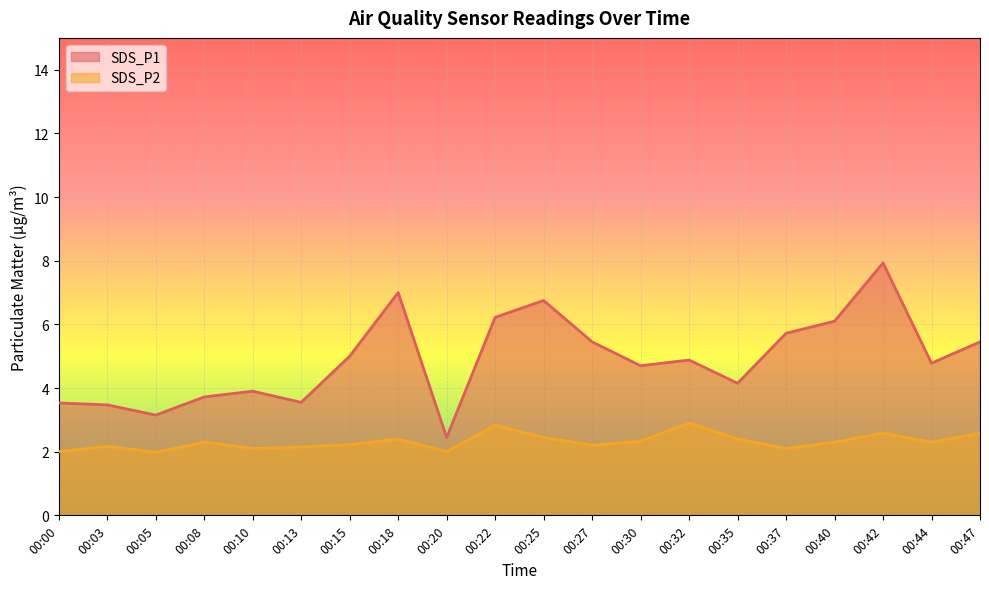

At how many categories does at least one series exceed 2?

20